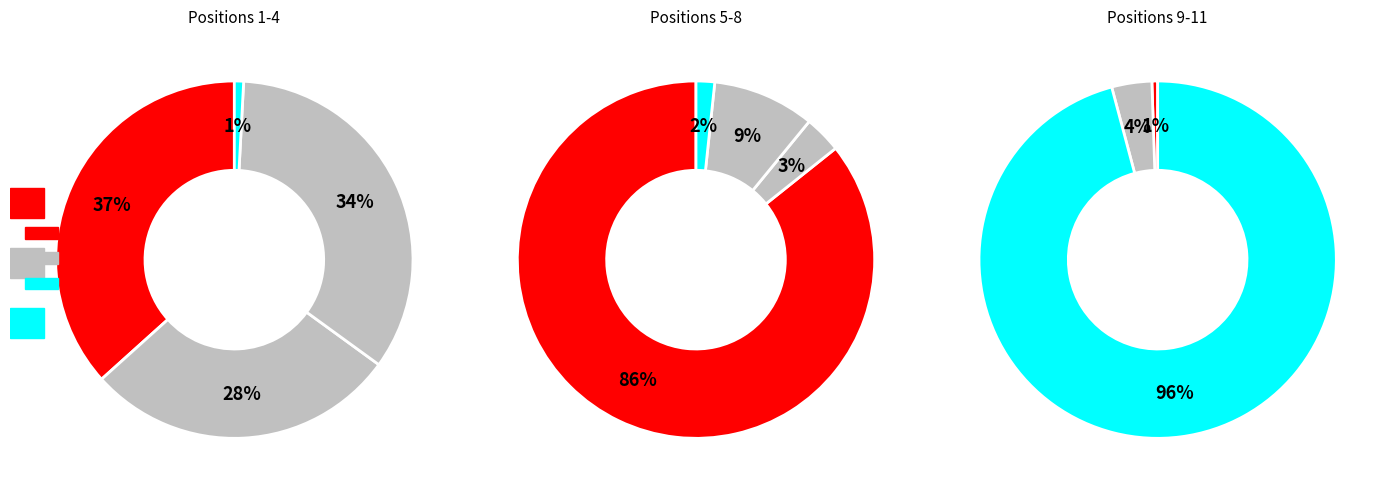

To the nearest percent, what percentage of the pie is 3?

9%